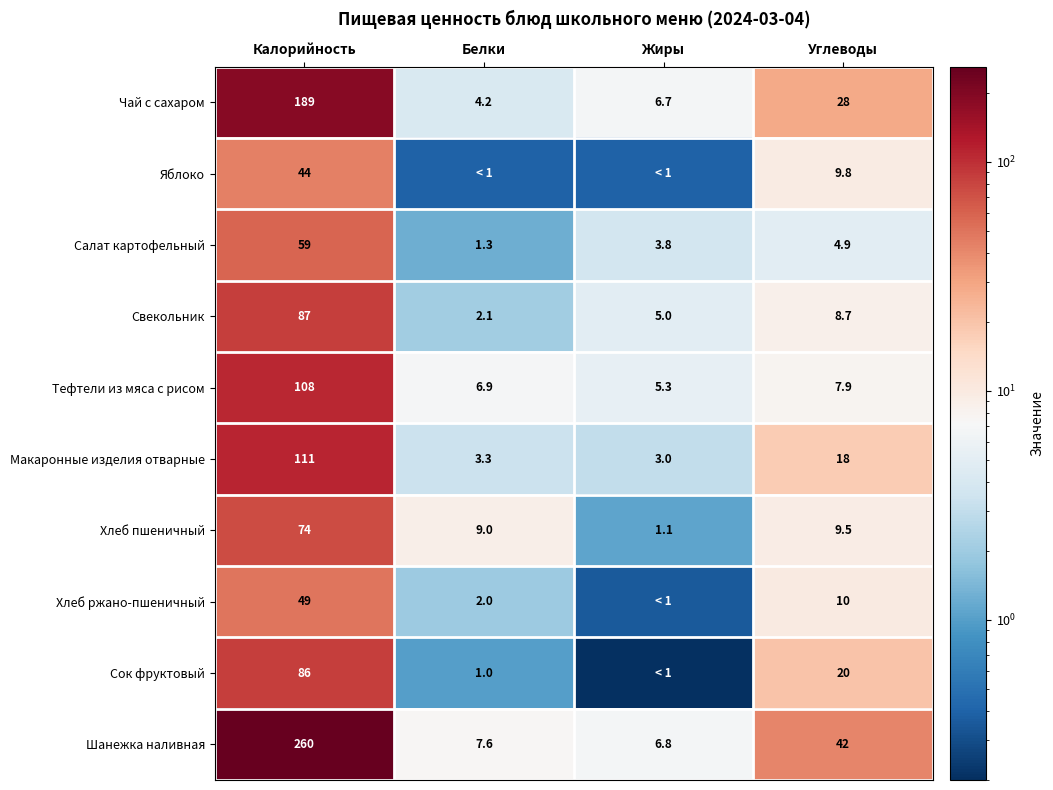

The Тефтели из мяса с рисом series shows 172.3 at Калорийность. True or false?

False